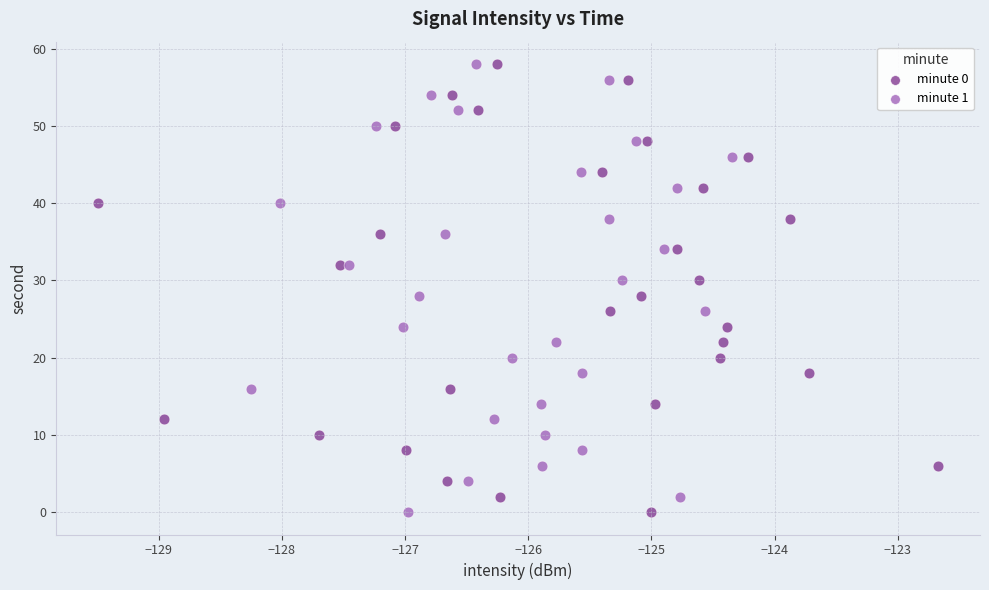

What are all the series names shown in the legend?

minute 0, minute 1